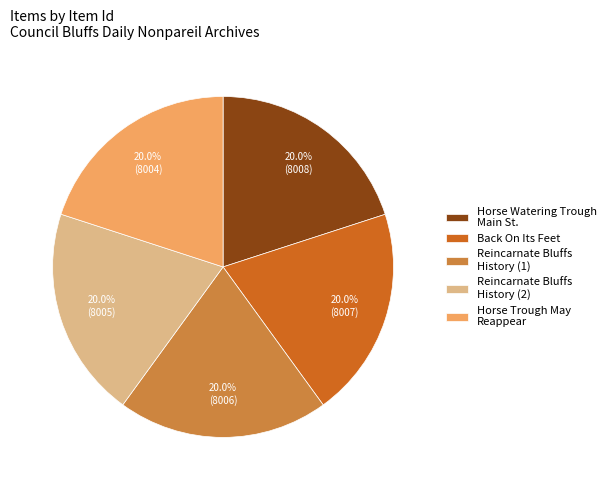

What is the ratio of the value at Horse Trough May Reappear to the value at Back On Its Feet?

1.0